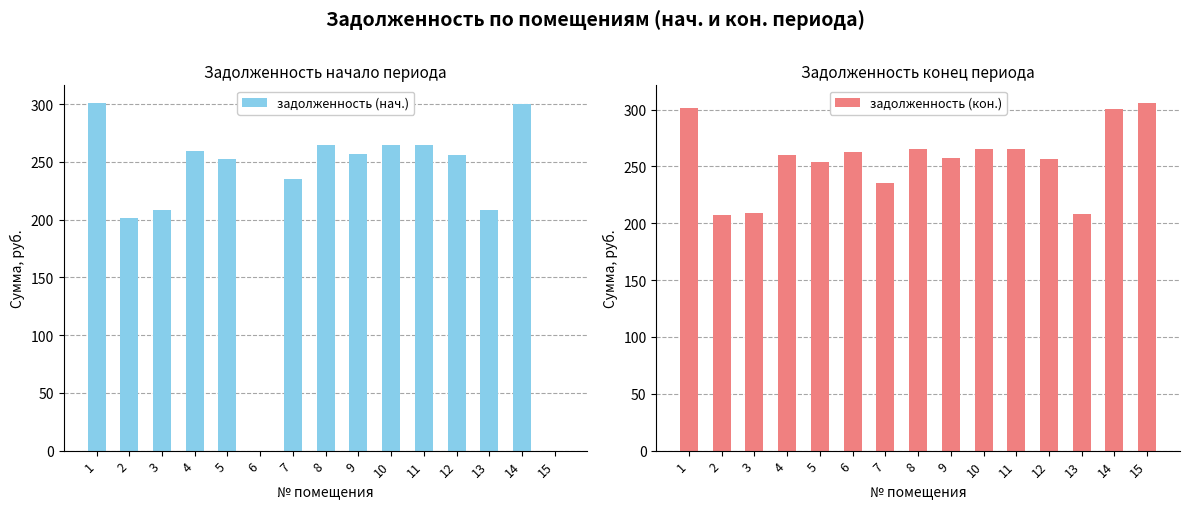

What is the maximum value shown in the chart?

306.0